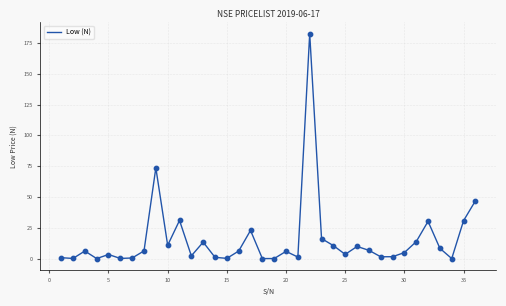

What is the maximum value shown in the chart?

182.4